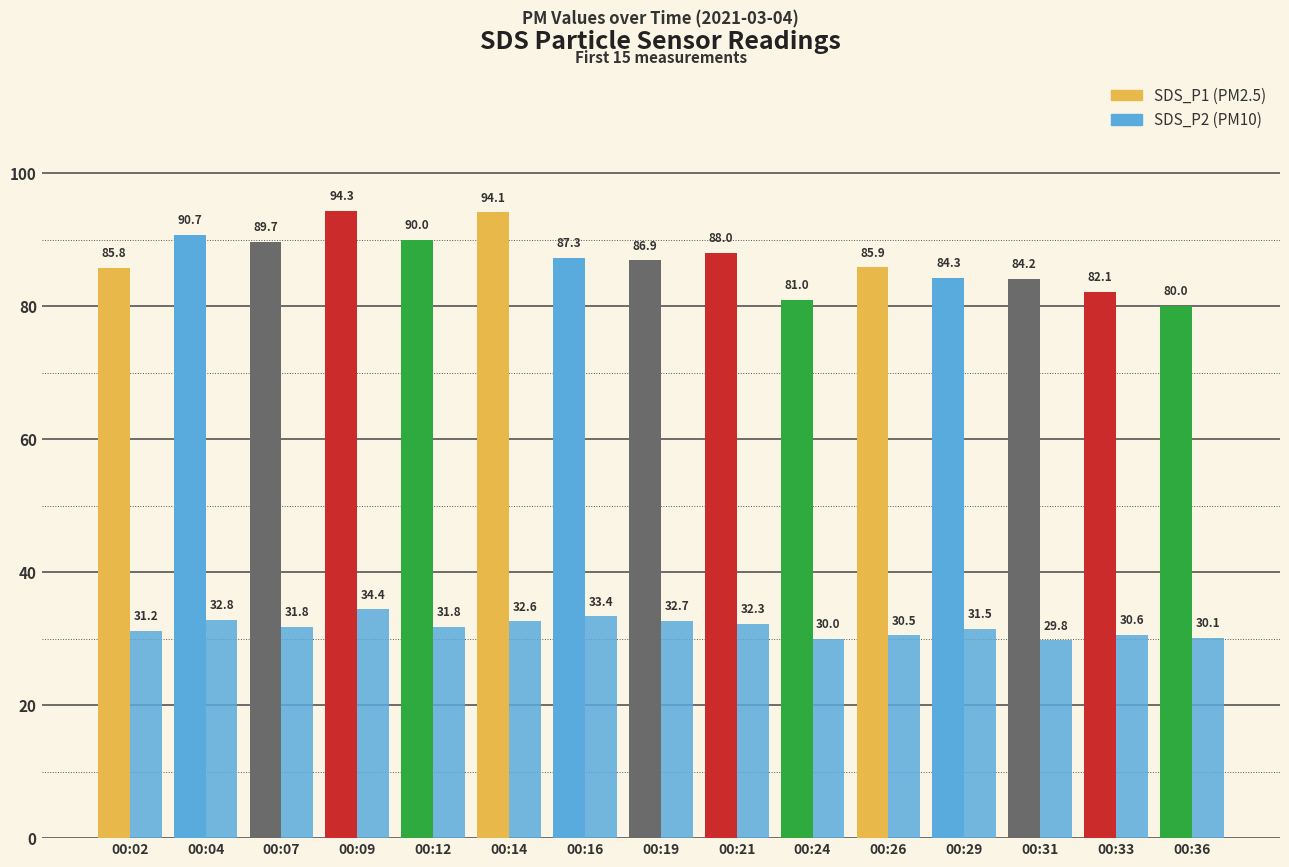

The SDS_P2 series shows 18.6 at 00:31. True or false?

False